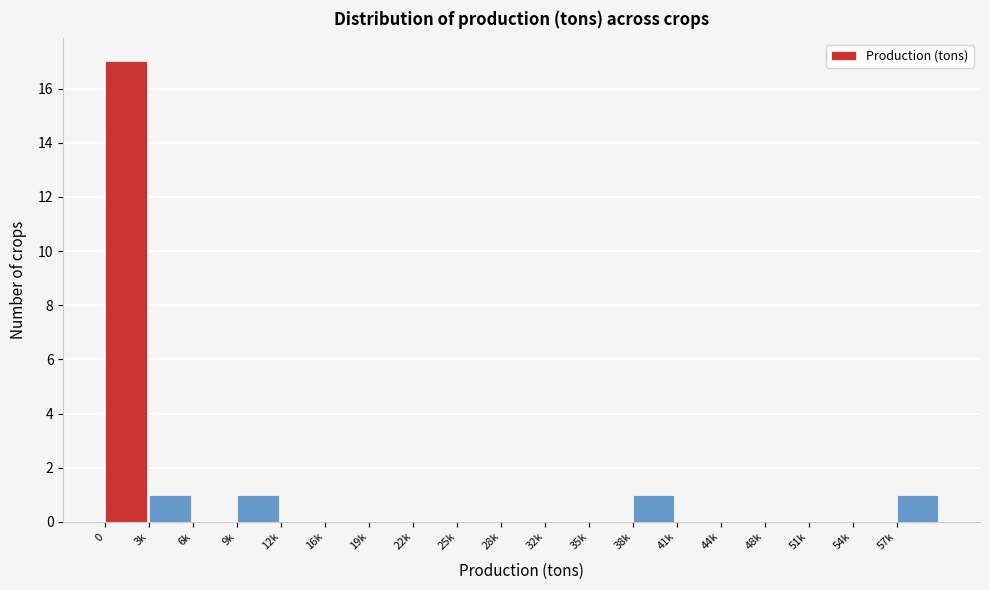

Reading left to right, transcribe all the data shown in this chart.

0=17	3k=1	6k=0	9k=1	12k=0	16k=0	19k=0	22k=0	25k=0	28k=0	32k=0	35k=0	38k=1	41k=0	44k=0	48k=0	51k=0	54k=0	57k=1